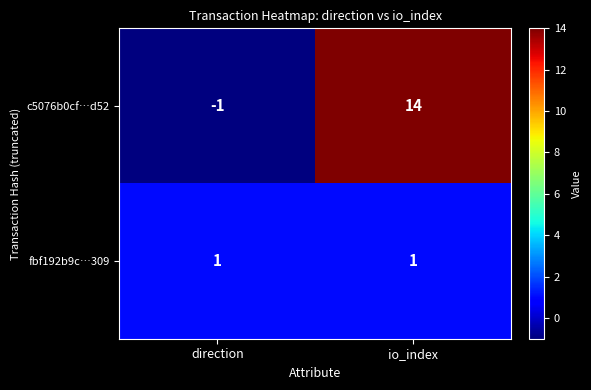

What is the difference between the c5076b0cf…d52 values at io_index and direction?

15